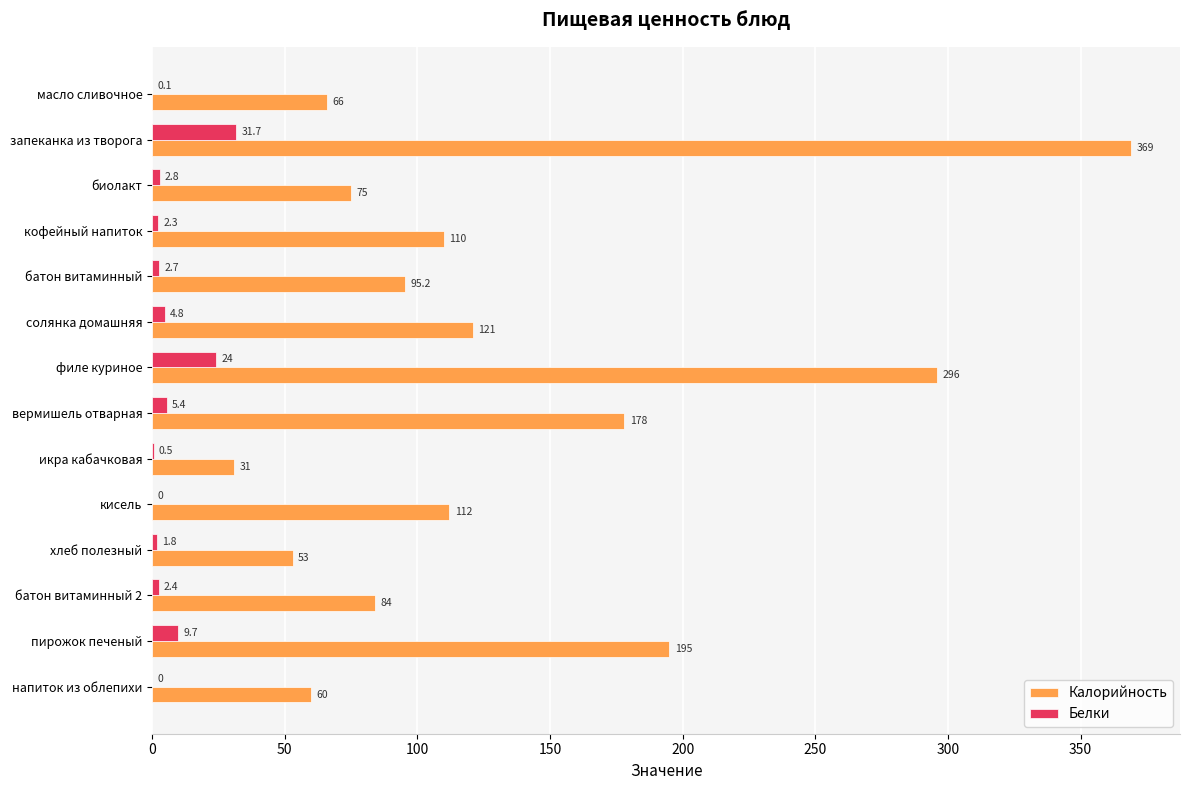

Which series has the largest total across all categories?

Калорийность